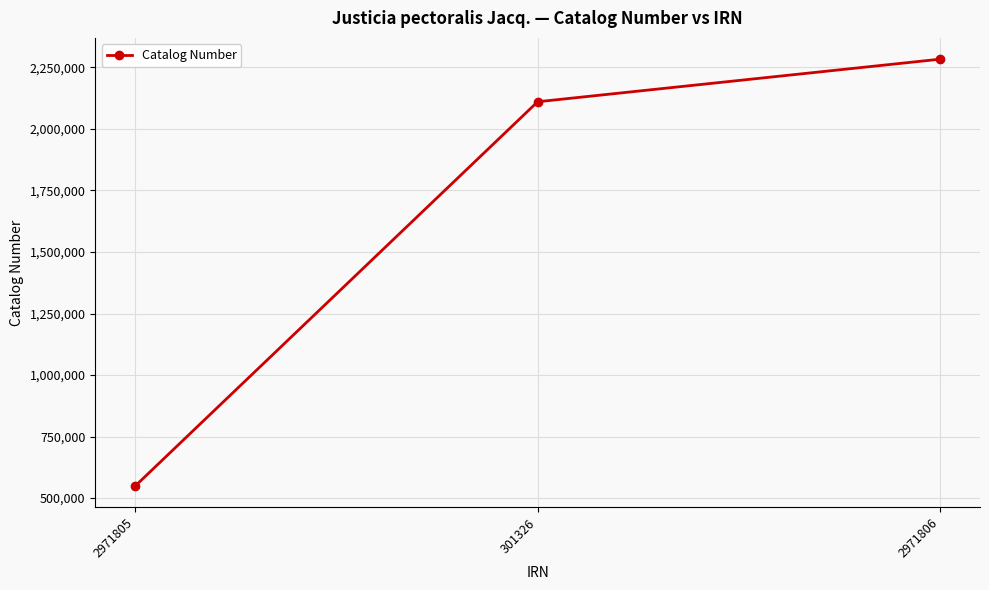

Reading left to right, transcribe all the data shown in this chart.

550275	2110473	2283321